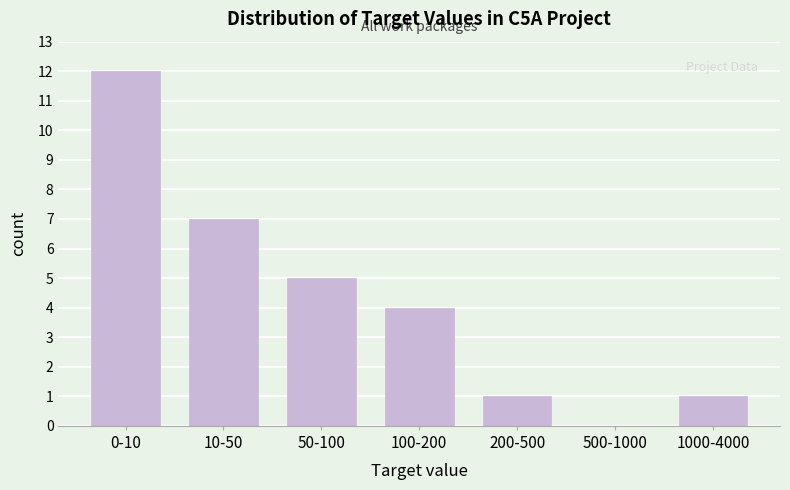

Reading right to left, extract all data points from this chart.

1000-4000=1	500-1000=0	200-500=1	100-200=4	50-100=5	10-50=7	0-10=12